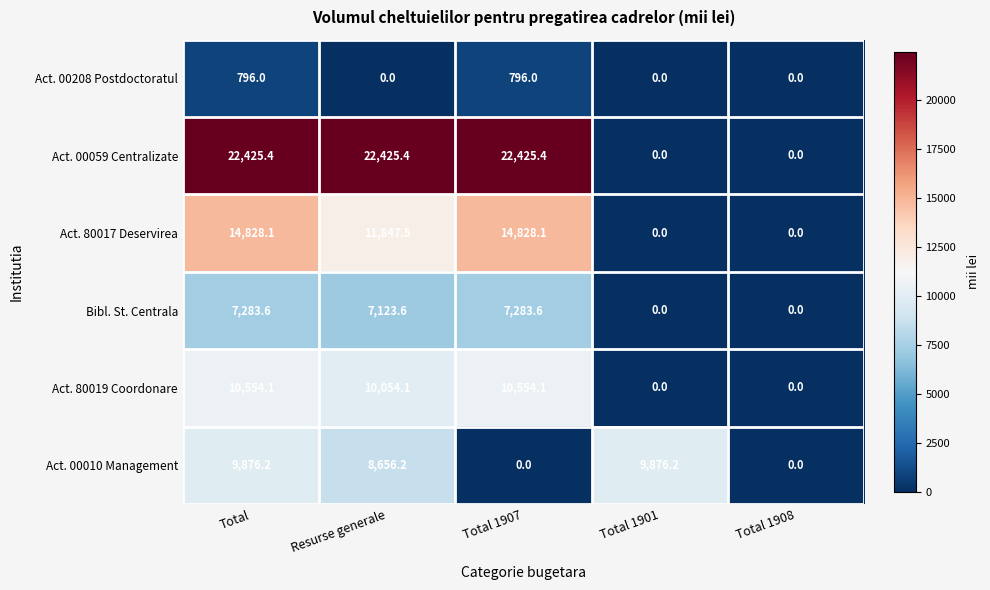

Reading left to right, list all the values displayed in this chart.

Act. 00208 Postdoctoratul: 796.0	0.0	796.0	0.0	0.0
Act. 00059 Centralizate: 22425.4	22425.4	22425.4	0.0	0.0
Act. 80017 Deservirea: 14828.1	11847.5	14828.1	0.0	0.0
Bibl. St. Centrala: 7283.6	7123.6	7283.6	0.0	0.0
Act. 80019 Coordonare: 10554.1	10054.1	10554.1	0.0	0.0
Act. 00010 Management: 9876.2	8656.2	0.0	9876.2	0.0